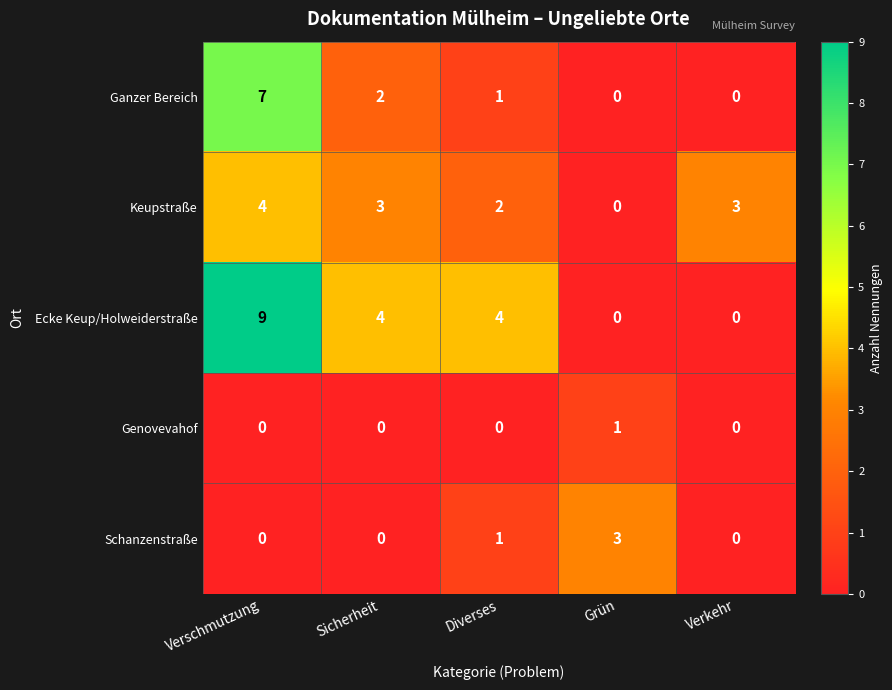

What is the sum of the Keupstraße values at Diverses and Verkehr?

5